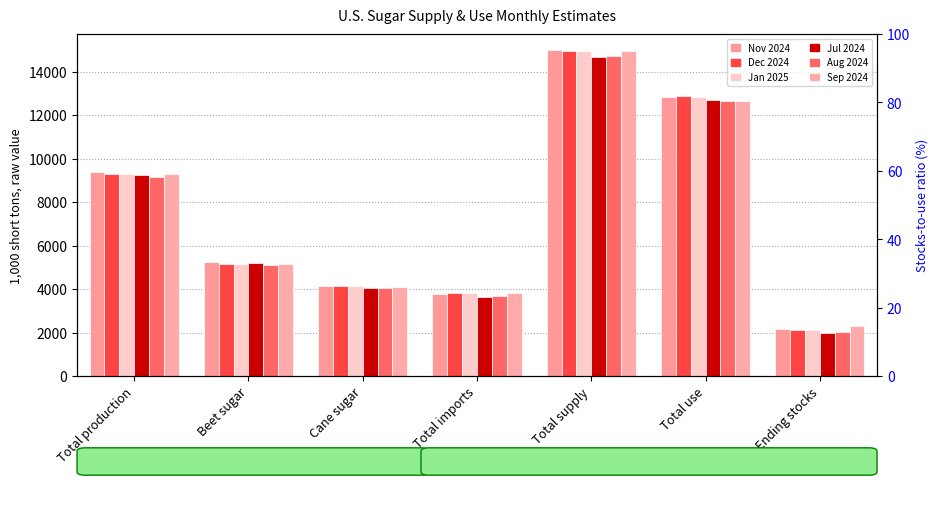

What is the difference between the maximum and minimum values in the Nov 2024 series?

12813.8